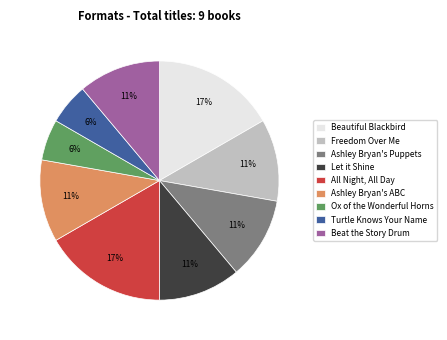

Does any single category account for the majority?

No